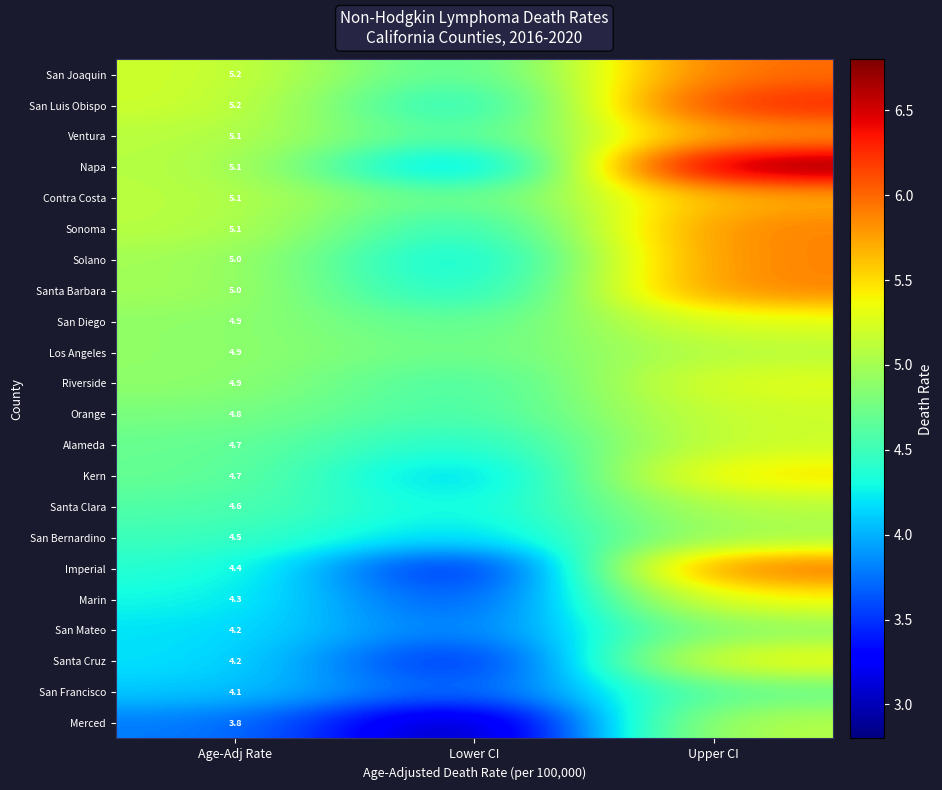

True or false: Los Angeles has a value of 8.4 at Age-Adj Rate.

False